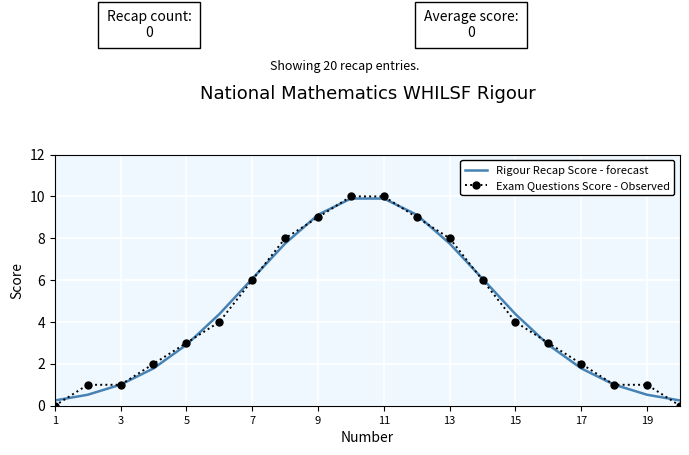

Reading right to left, what are all the values shown in this chart?

Rigour Recap Score - forecast: 0.3	0.5	1.0	1.8	2.9	4.4	6.1	7.7	9.1	9.9	9.9	9.1	7.7	6.1	4.4	2.9	1.8	1.0	0.5	0.3
Exam Questions Score - Observed: 0.0	1.0	1.0	2.0	3.0	4.0	6.0	8.0	9.0	10.0	10.0	9.0	8.0	6.0	4.0	3.0	2.0	1.0	1.0	0.0